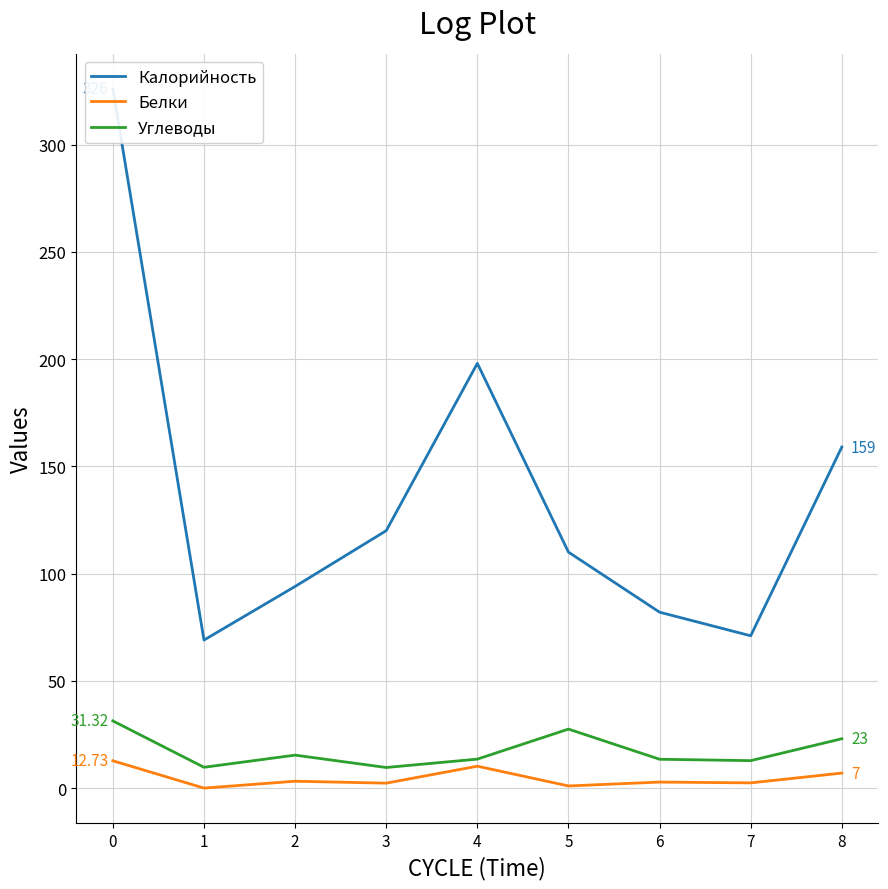

True or false: Углеводы and Белки cross at least once.

False